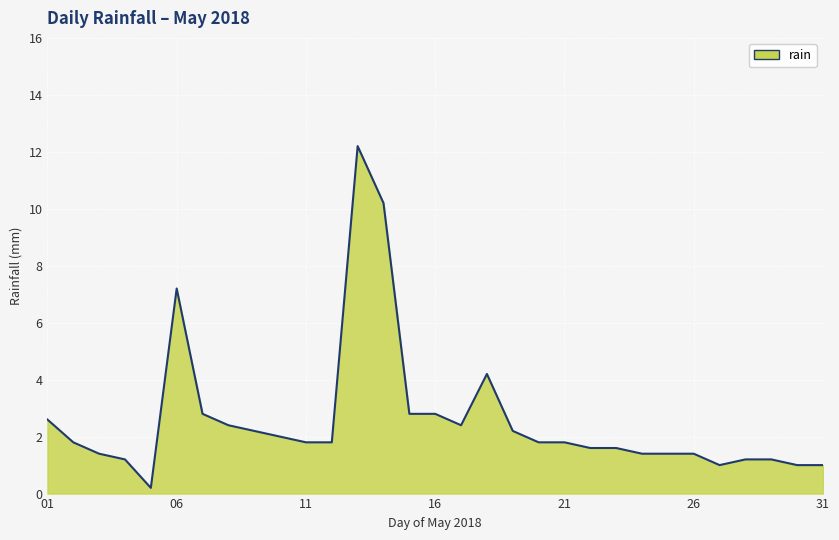

What is the difference between the maximum and minimum values?

12.0